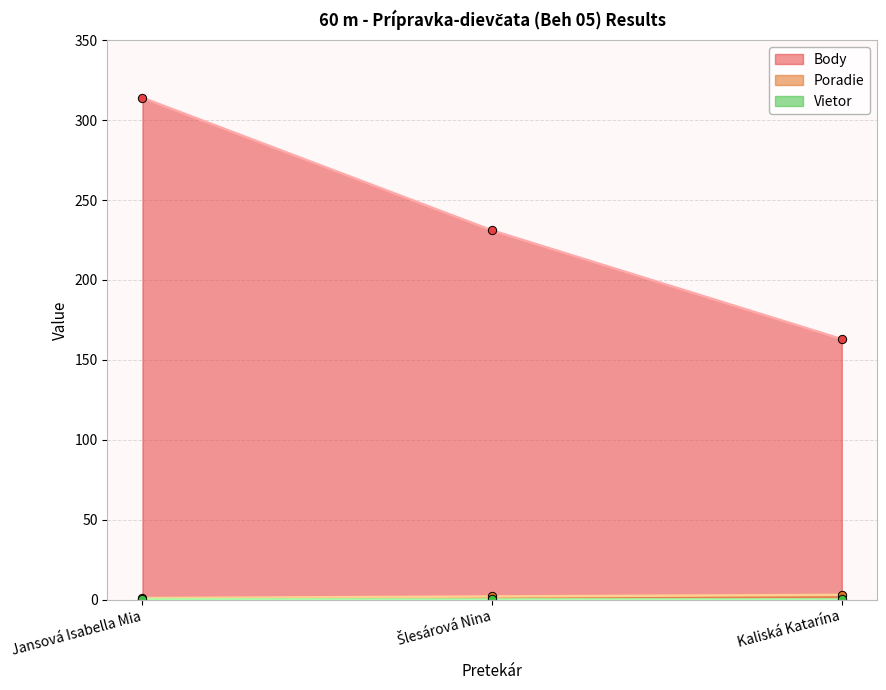

At how many categories does at least one series exceed 291?

1